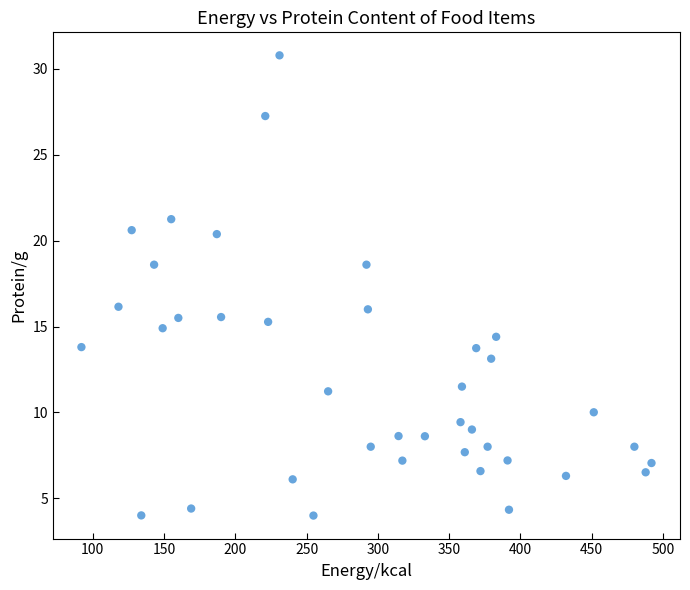

What is the range of Y values (max minus min)?

26.8